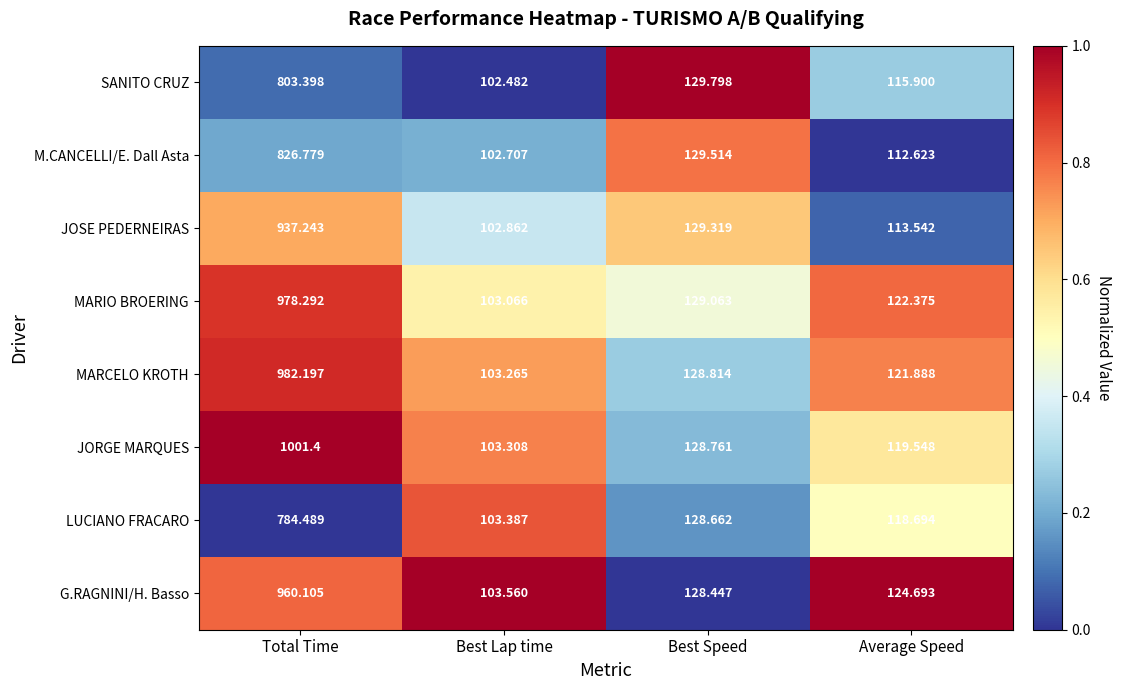

Which series has the largest total across all categories?

JORGE MARQUES